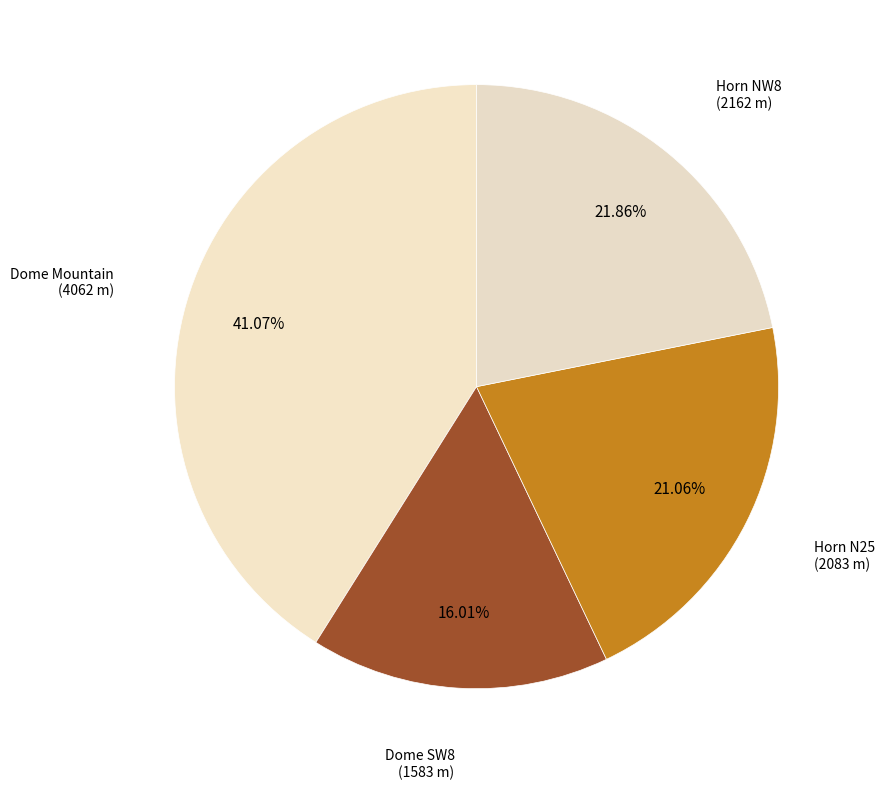

Which slice is the smallest?

Dome SW8